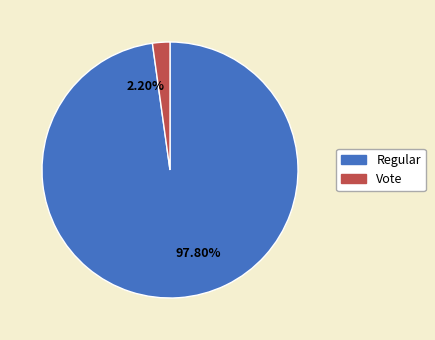

What portion of the pie excludes Regular?

2.2%